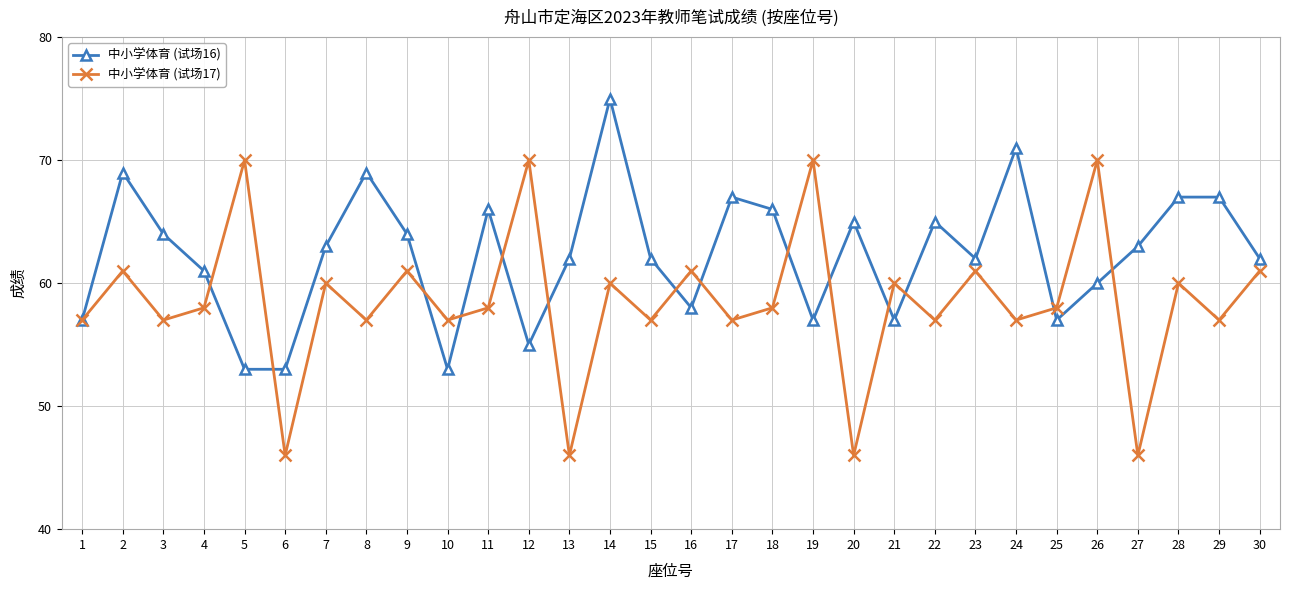

How many series are shown in this chart?

2